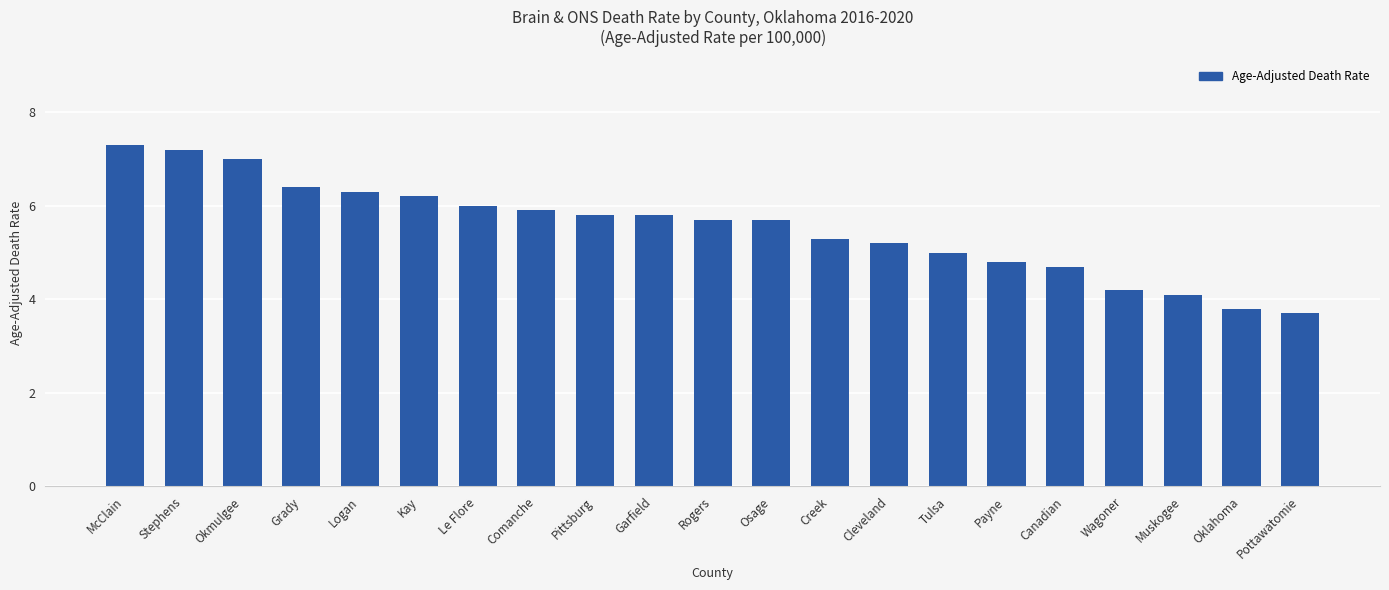

The value at Creek is 5.3. True or false?

True